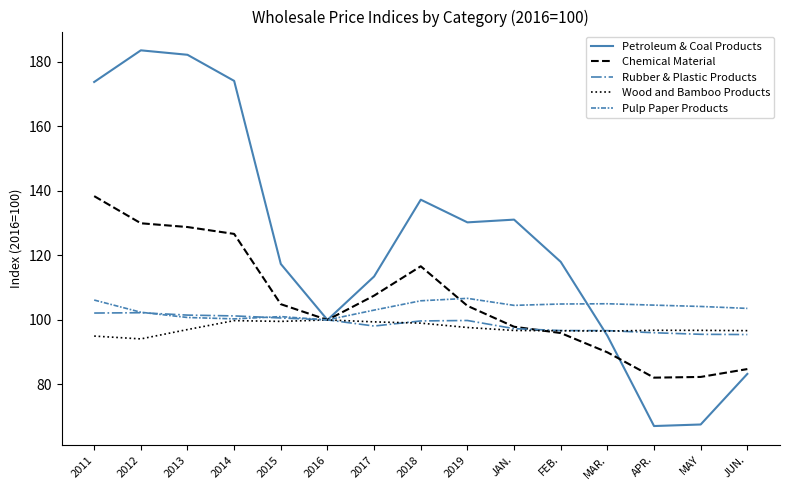

What is the minimum value for Petroleum & Coal Products?

67.1